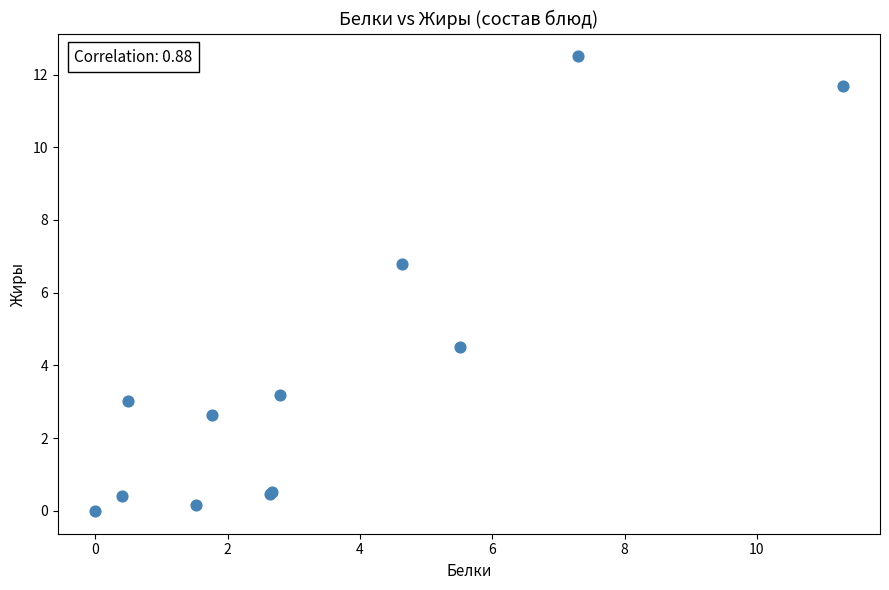

What Y value in the scatter plot is closest to 6?

6.8